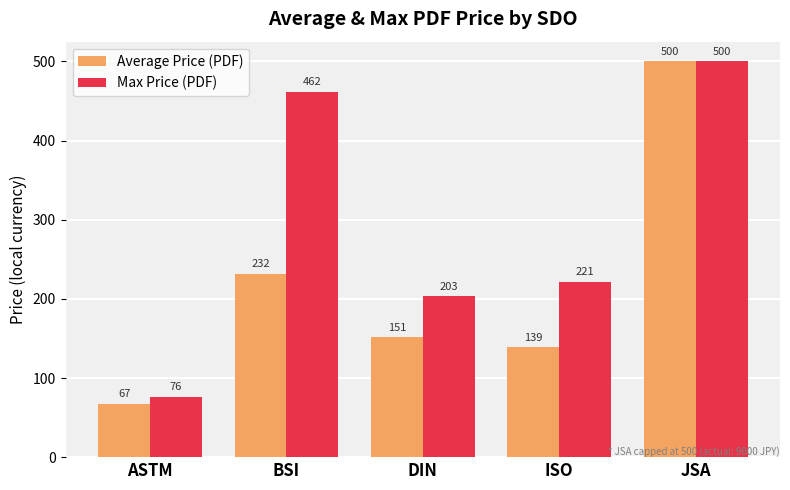

What is the maximum value shown in the chart?

500.0